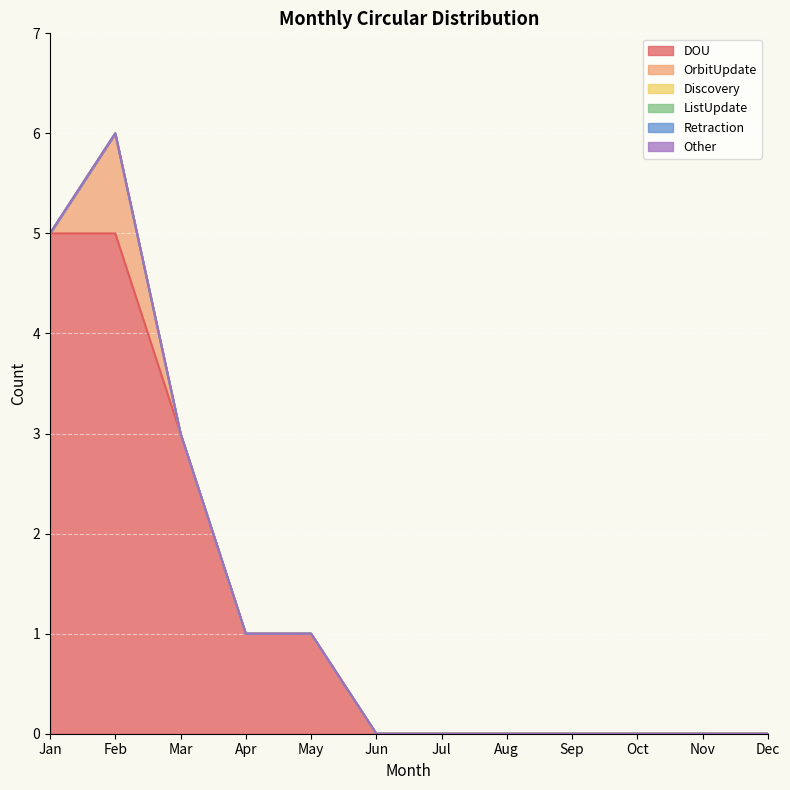

What are all the series names shown in the legend?

DOU, OrbitUpdate, Discovery, ListUpdate, Retraction, Other